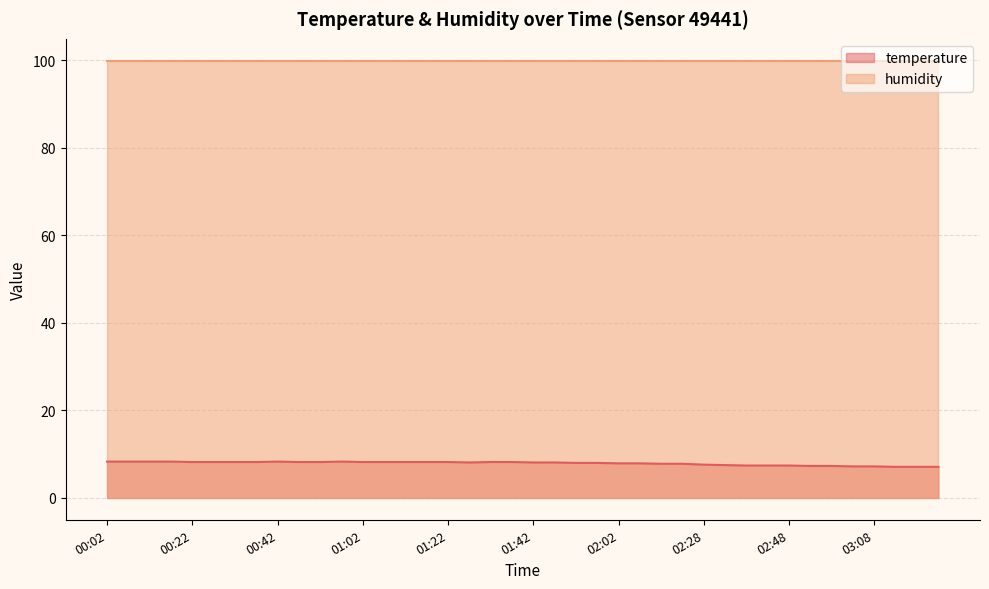

Count the number of categories in the chart.

40